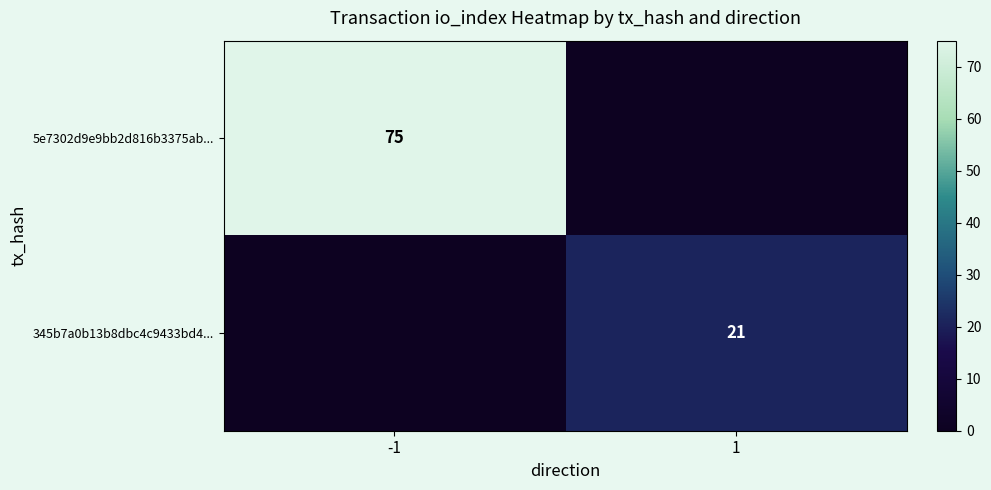

The 5e7302d9e9bb2d816b3375ab... series shows 98 at -1. True or false?

False